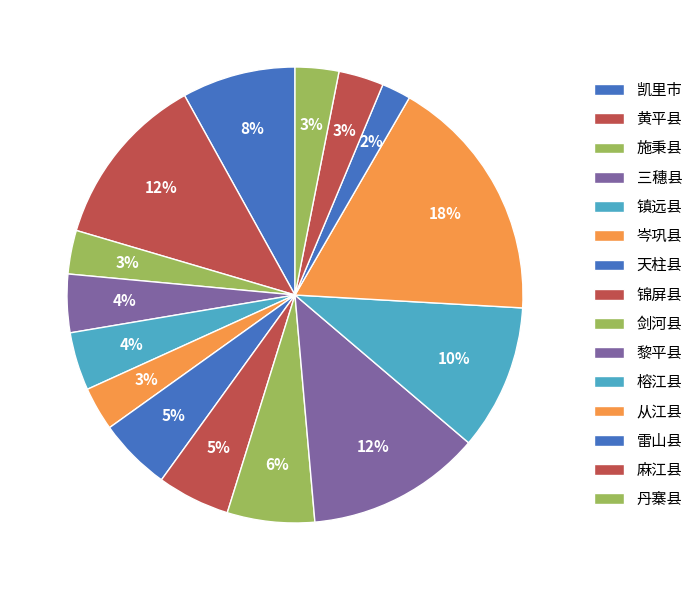

To the nearest percent, what portion does 丹寨县 represent?

3%